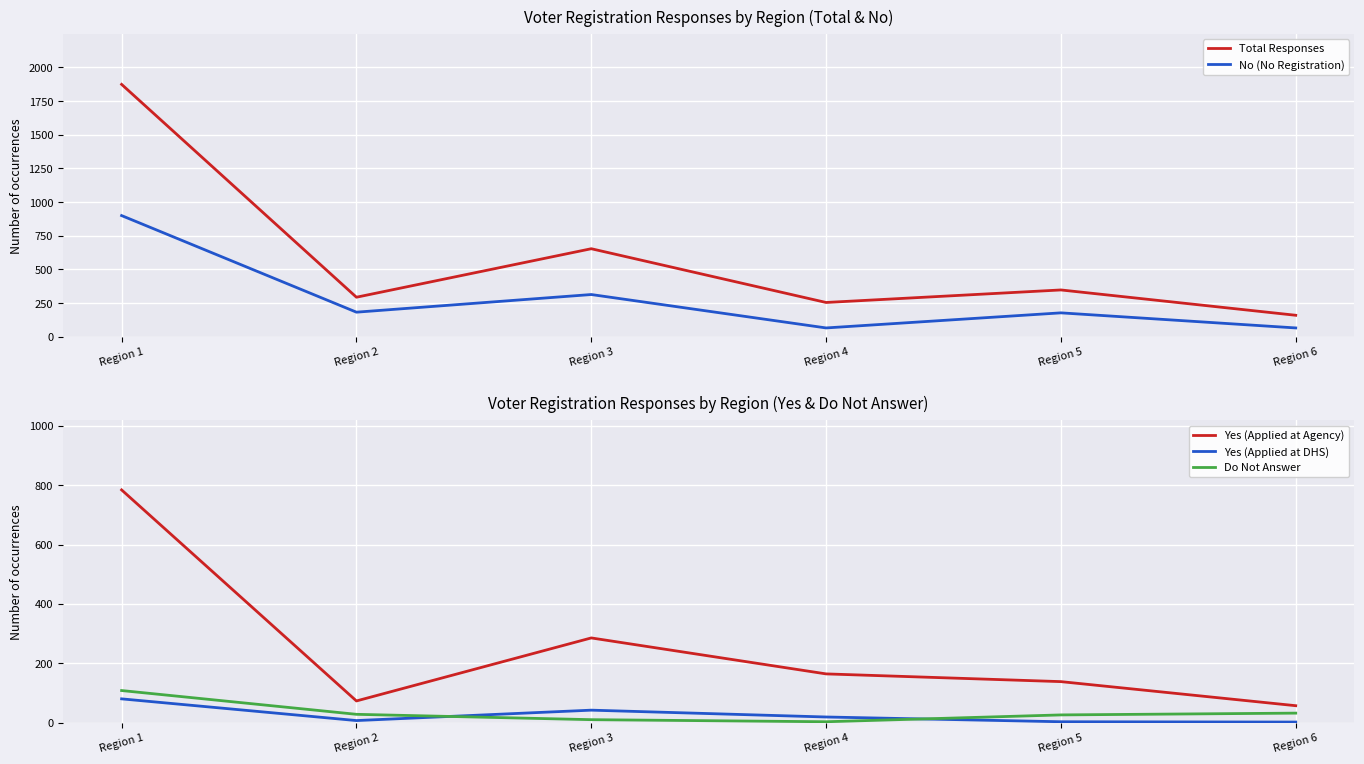

Reading right to left, transcribe all the data shown in this chart.

Total Responses: Region 6=160	Region 5=348	Region 4=255	Region 3=654	Region 2=294	Region 1=1874
No (No Registration): Region 6=66	Region 5=178	Region 4=66	Region 3=314	Region 2=183	Region 1=900
Yes (Applied at Agency): Region 6=58	Region 5=139	Region 4=165	Region 3=286	Region 2=74	Region 1=784
Yes (Applied at DHS): Region 6=3	Region 5=4	Region 4=20	Region 3=43	Region 2=8	Region 1=81
Do Not Answer: Region 6=33	Region 5=27	Region 4=4	Region 3=11	Region 2=29	Region 1=109